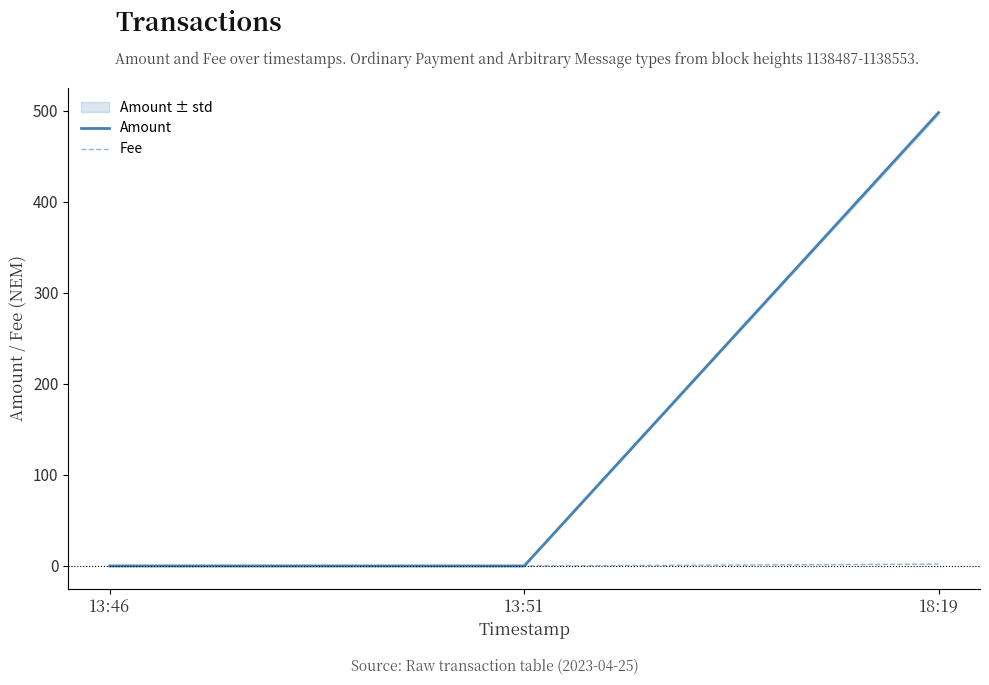

Where is Amount nearest to the value 249?

13:46